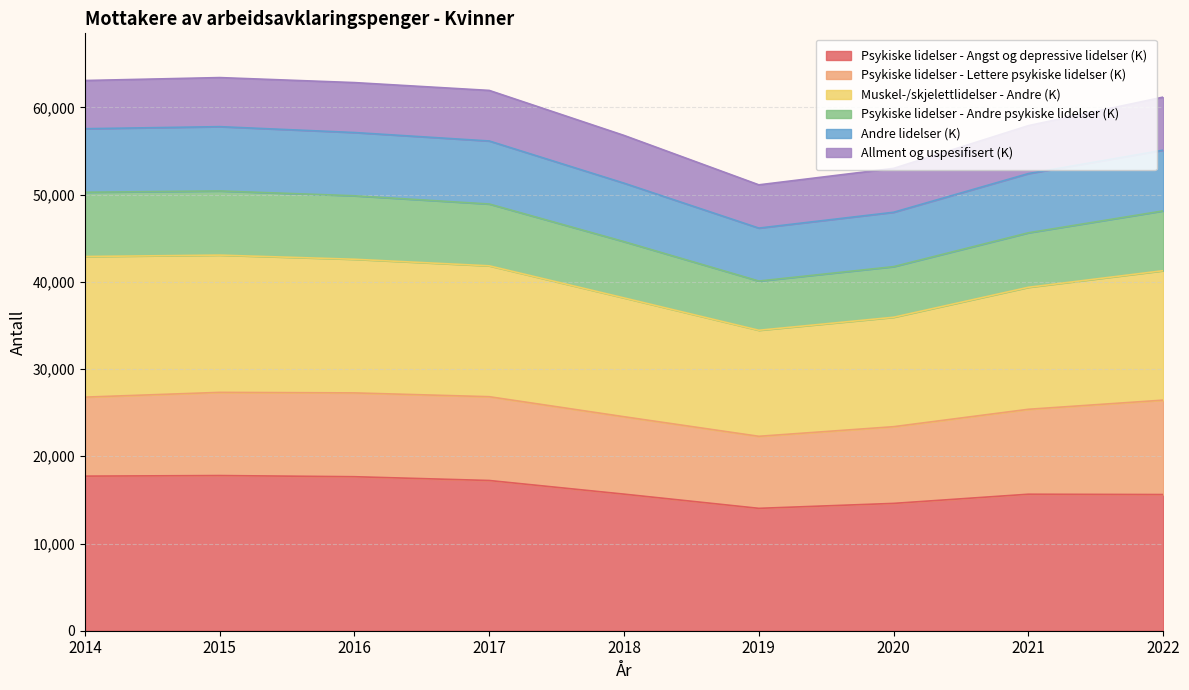

What is the difference between the Psykiske lidelser - Angst og depressive lidelser (K) values at 2018 and 2016?

1998